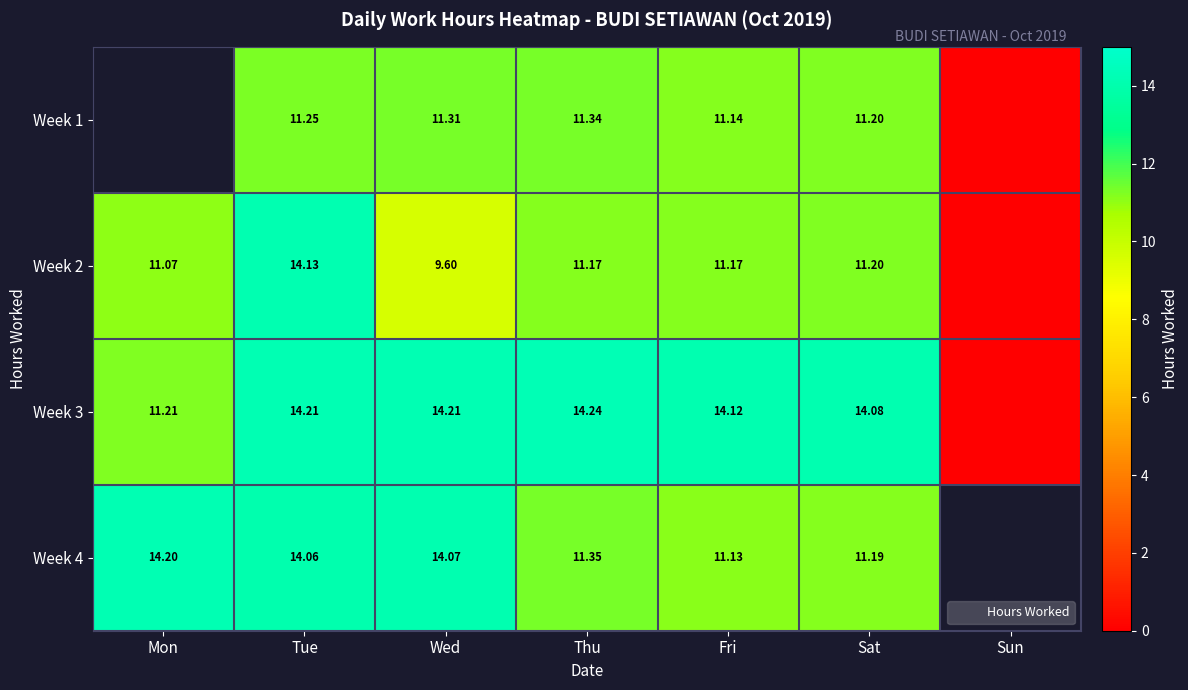

At which label does Week 4 first exceed 14?

Mon